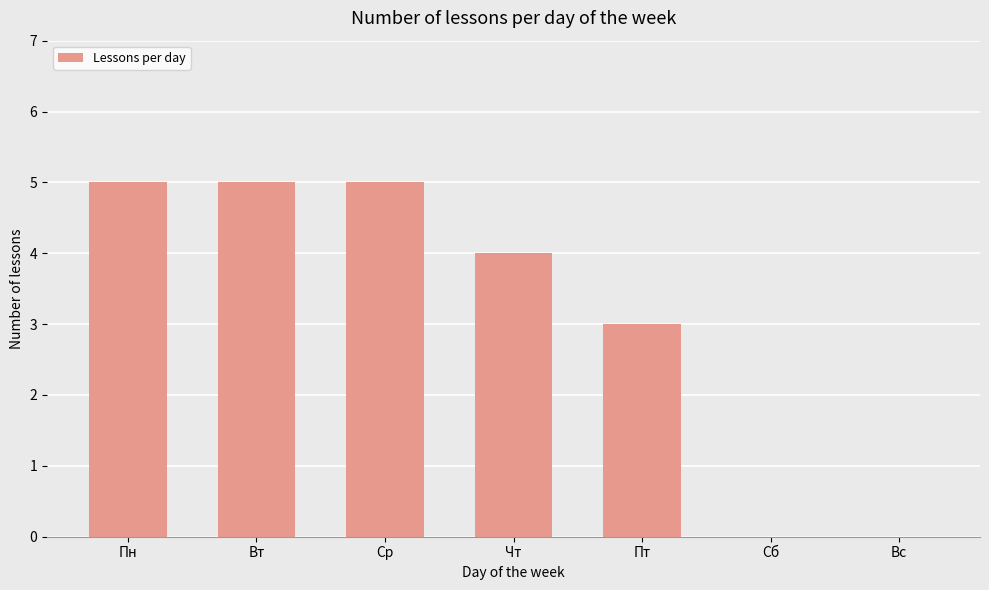

Reading right to left, extract all data points from this chart.

Вс=0	Сб=0	Пт=3	Чт=4	Ср=5	Вт=5	Пн=5